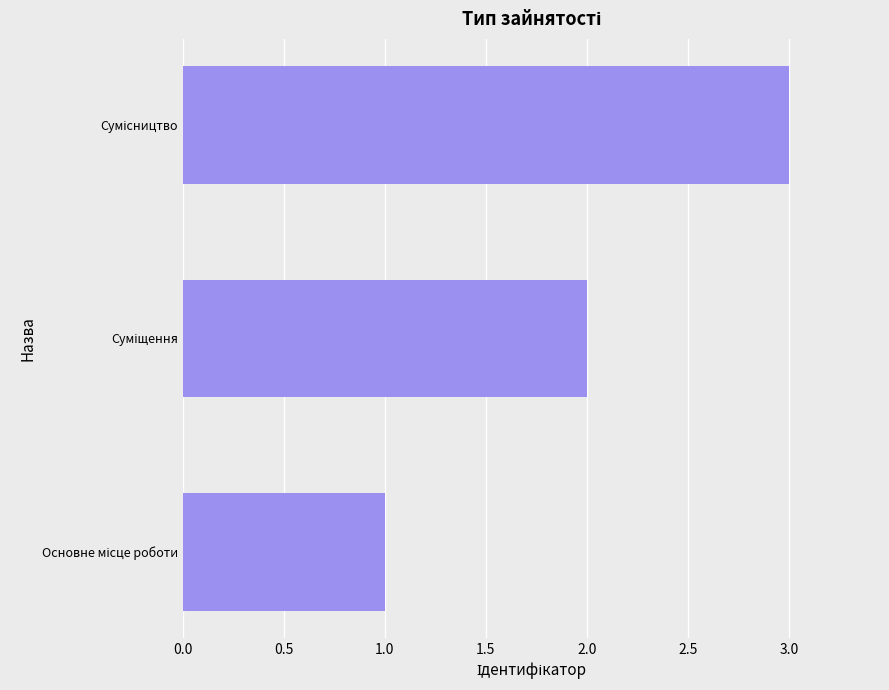

What is the sum of all values?

6